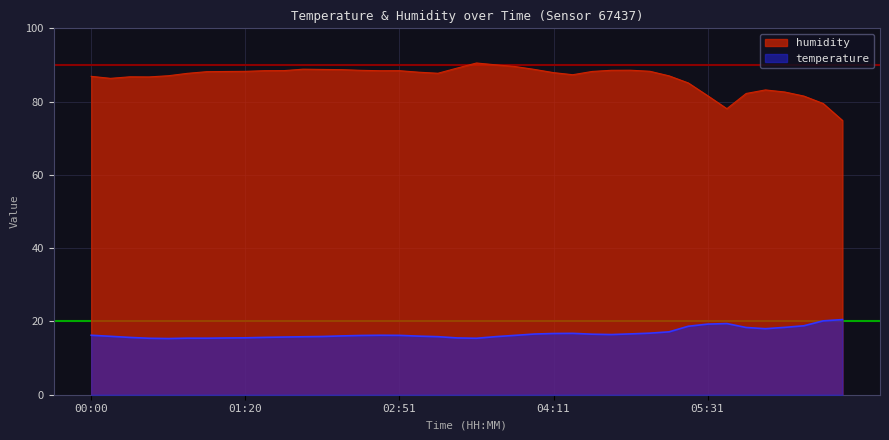

At which label is temperature closest to 17?

05:11